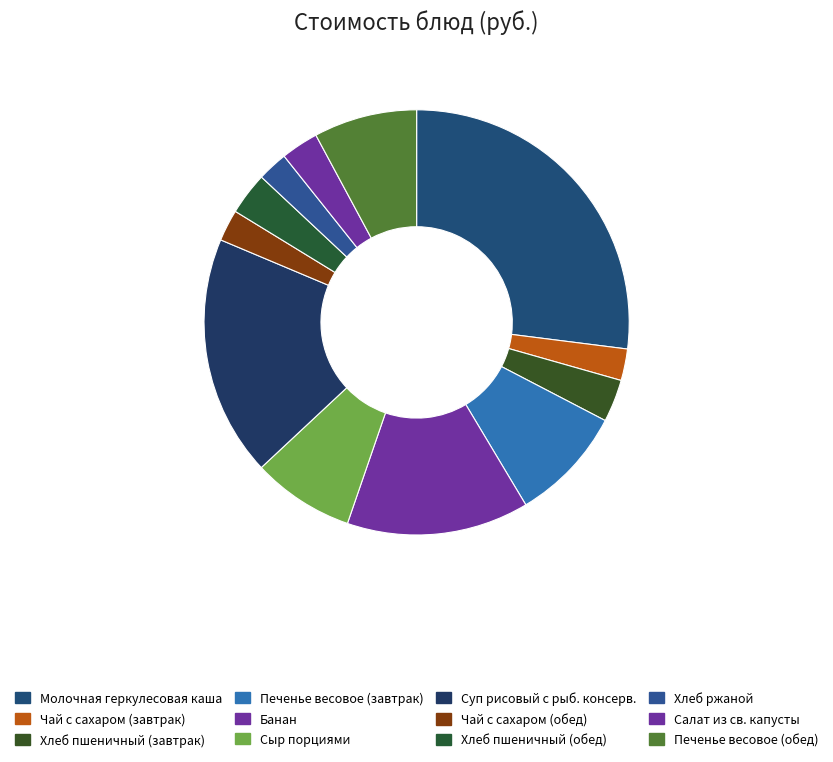

How many slices are in this pie chart?

12